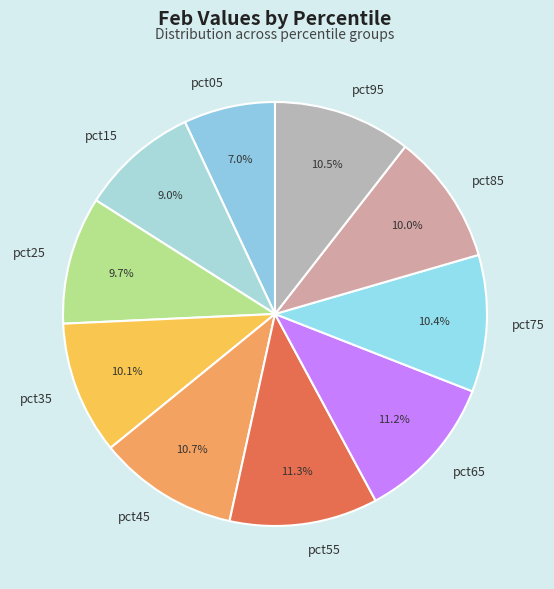

Combined, do pct35 and pct95 account for over 50%?

No